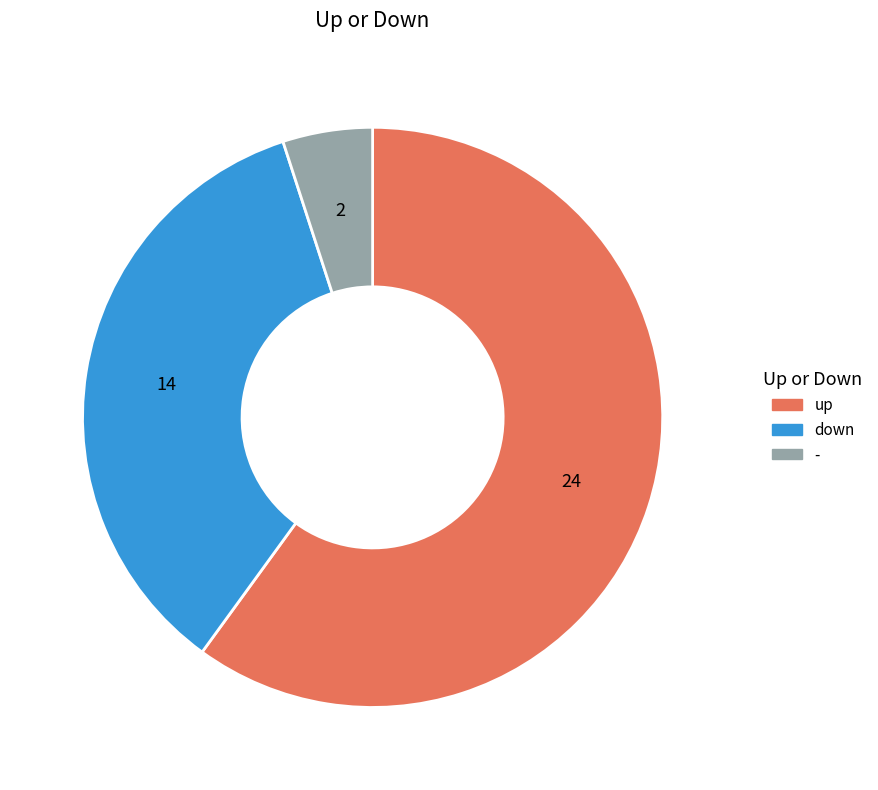

Is there any slice that represents more than half of the pie?

Yes